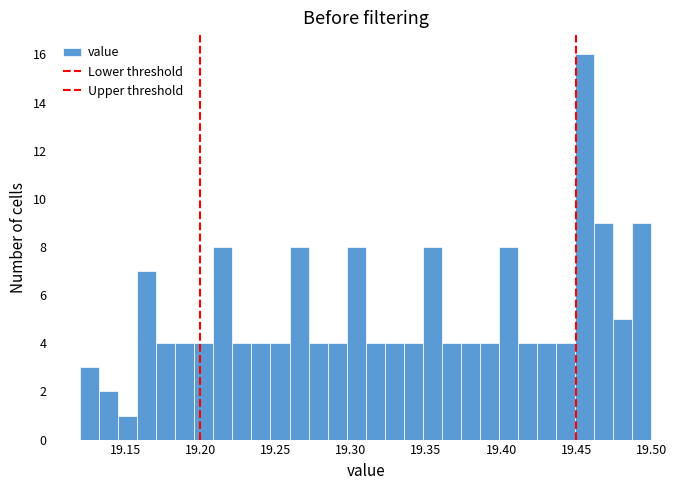

Around what value on the x-axis is the tallest bar? Give the approximate position of its centre, as read against the axis.

19.455